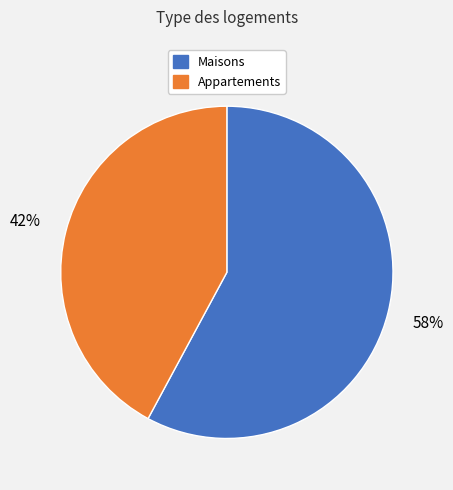

Which slice is the largest?

Maisons